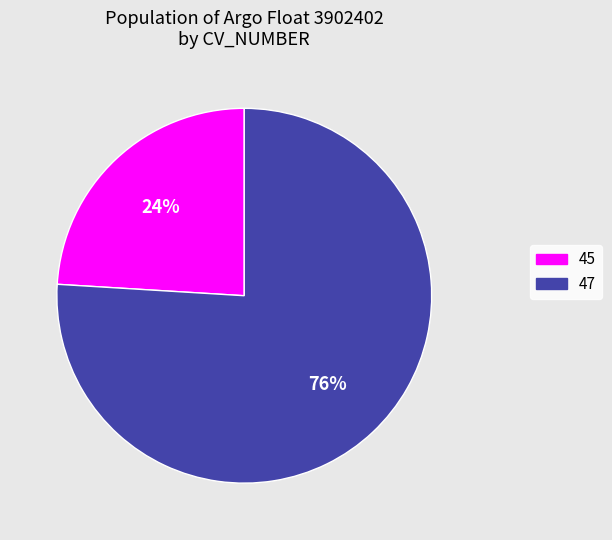

Is there a majority slice in this chart?

Yes